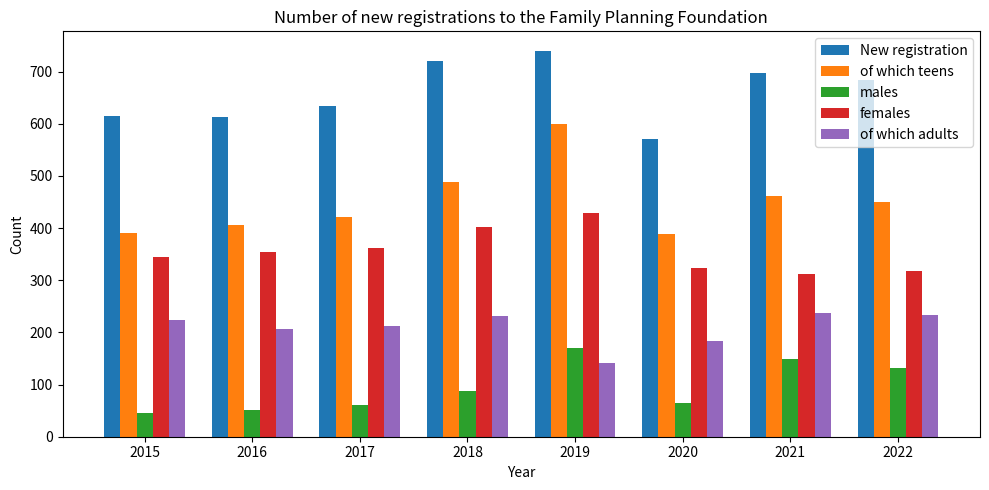

Which series has the largest range (max minus min)?

of which teens